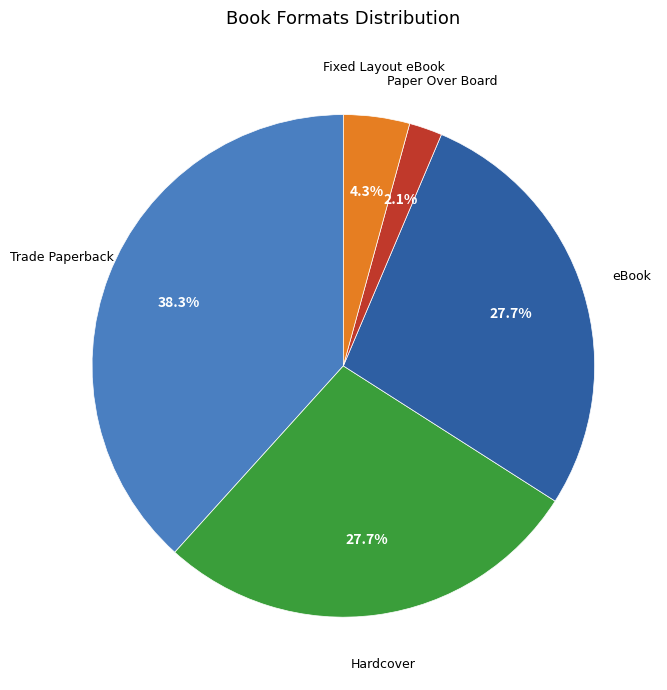

Does Hardcover represent more than half of the total?

No